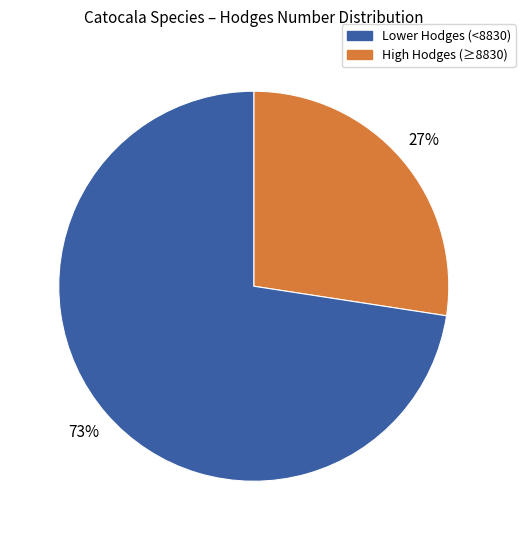

Is there any slice that represents more than half of the pie?

Yes